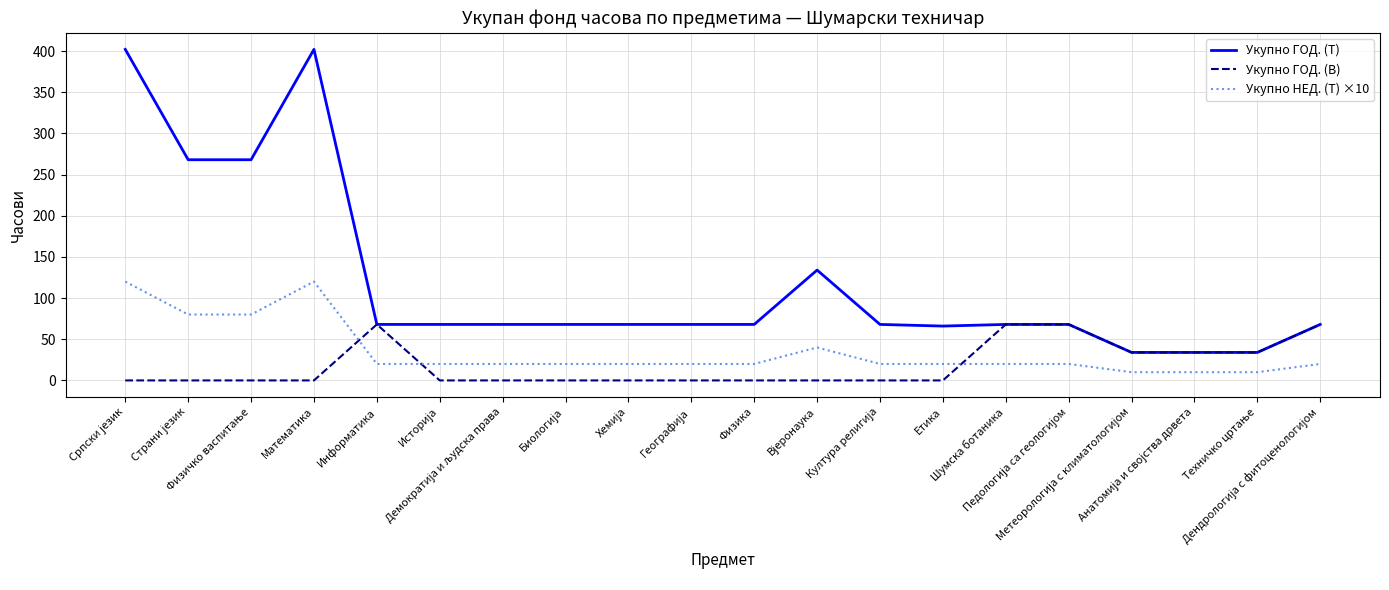

True or false: Укупно НЕД. (T) ×10 and Укупно ГОД. (В) intersect in this chart.

True